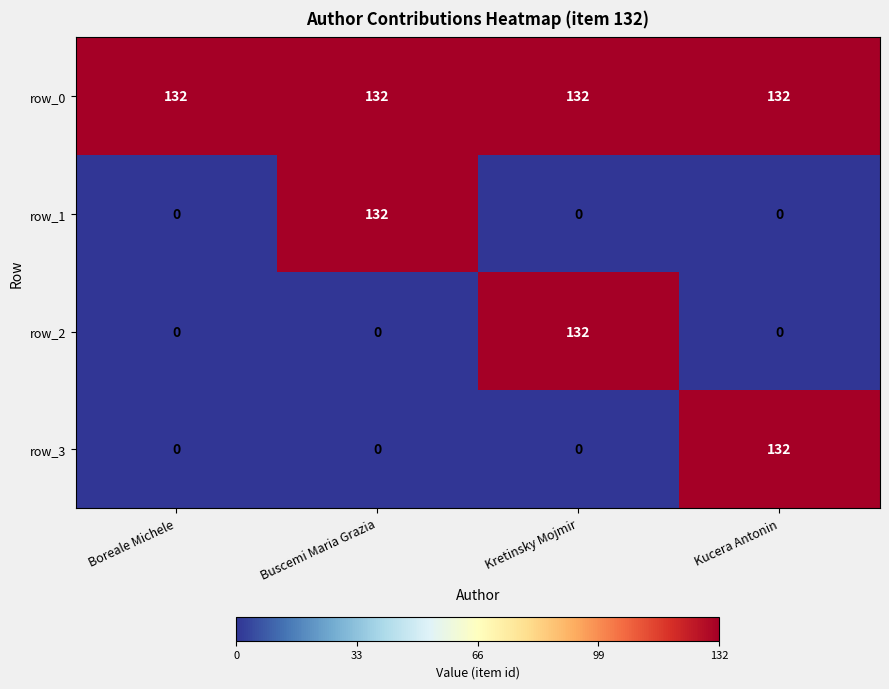

Reading right to left, transcribe all the data shown in this chart.

row_0: 132	132	132	132
row_1: 0	0	132	0
row_2: 0	132	0	0
row_3: 132	0	0	0